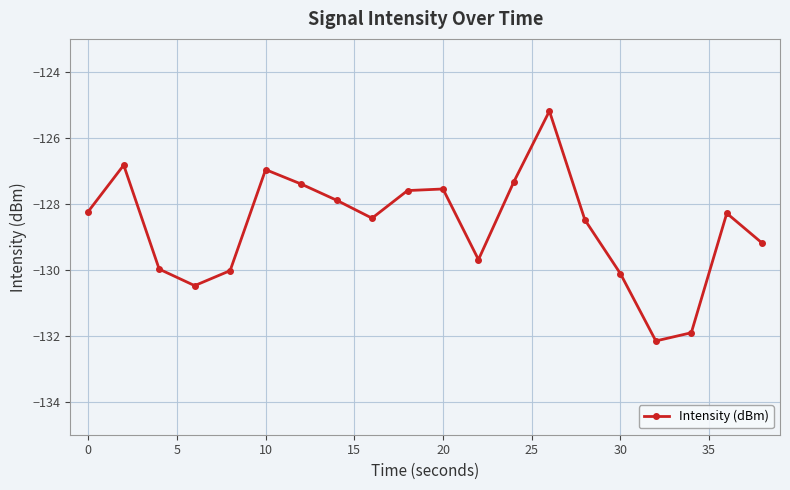

Reading left to right, what are all the values shown in this chart?

-128.2	-126.8	-130.0	-130.5	-130.0	-127.0	-127.4	-127.9	-128.4	-127.6	-127.6	-129.7	-127.3	-125.2	-128.5	-130.1	-132.2	-131.9	-128.3	-129.2